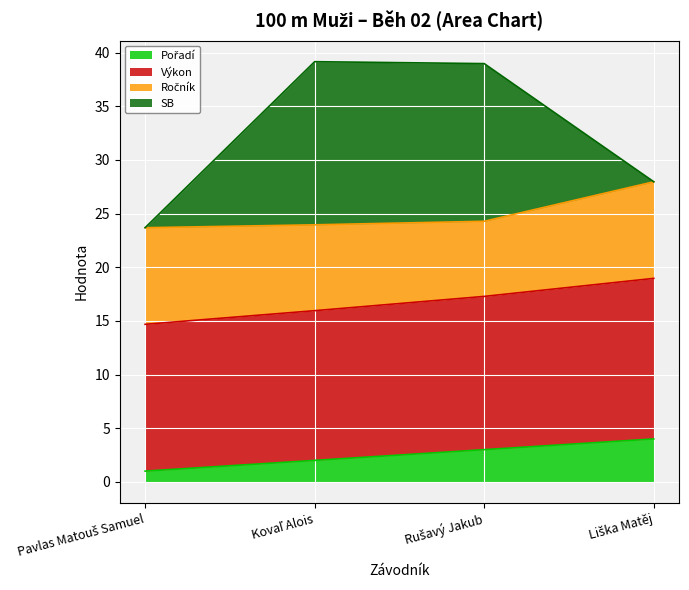

What is the label of the 4th point from the left?

Liška Matěj